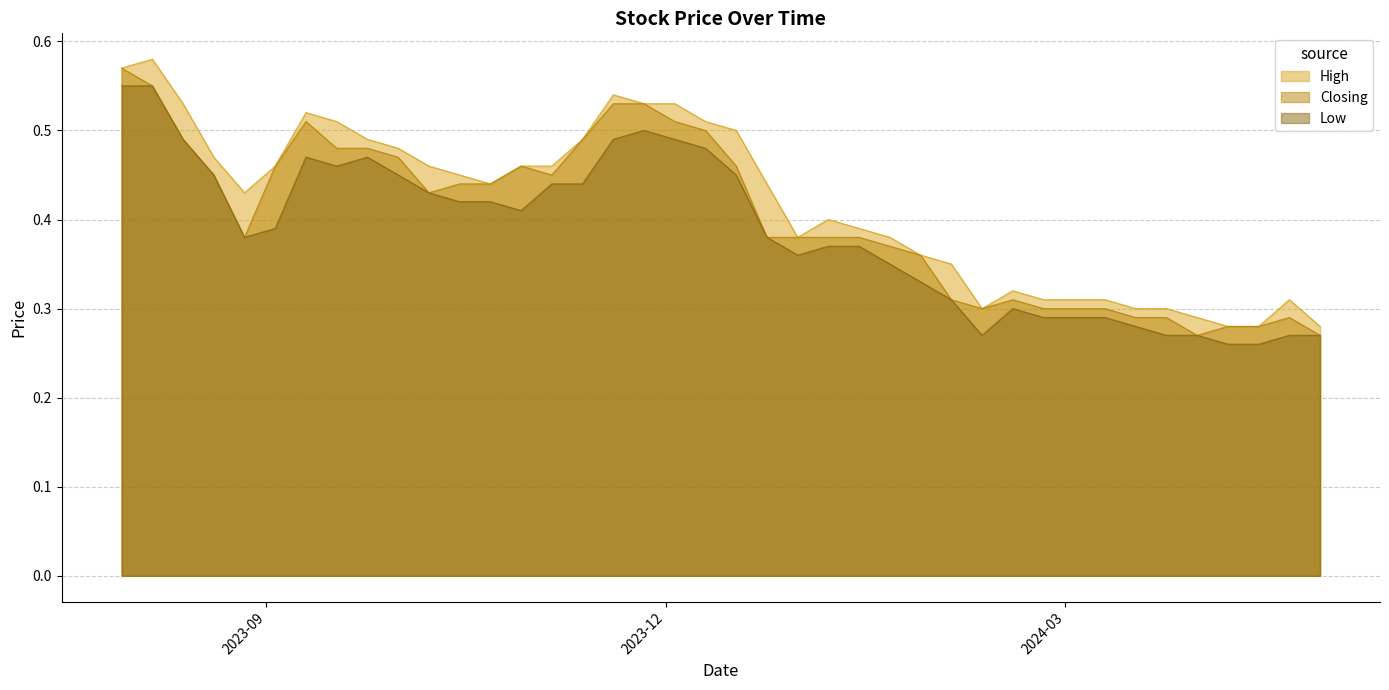

What is the lowest value of the Low series?

0.3